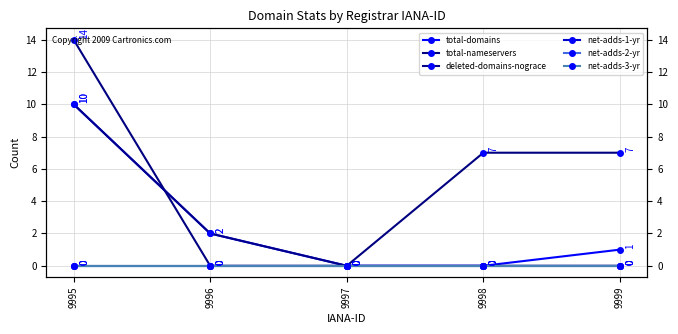

Which series has the largest total across all categories?

total-nameservers